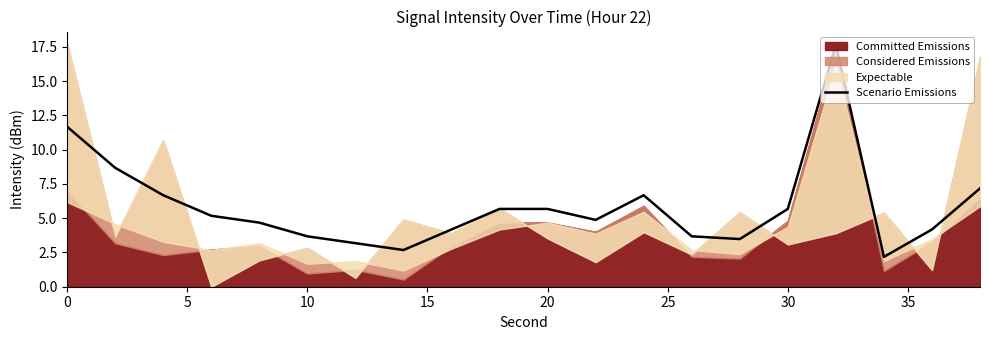

The value of Scenario Emissions at 10 is 1.9. True or false?

False